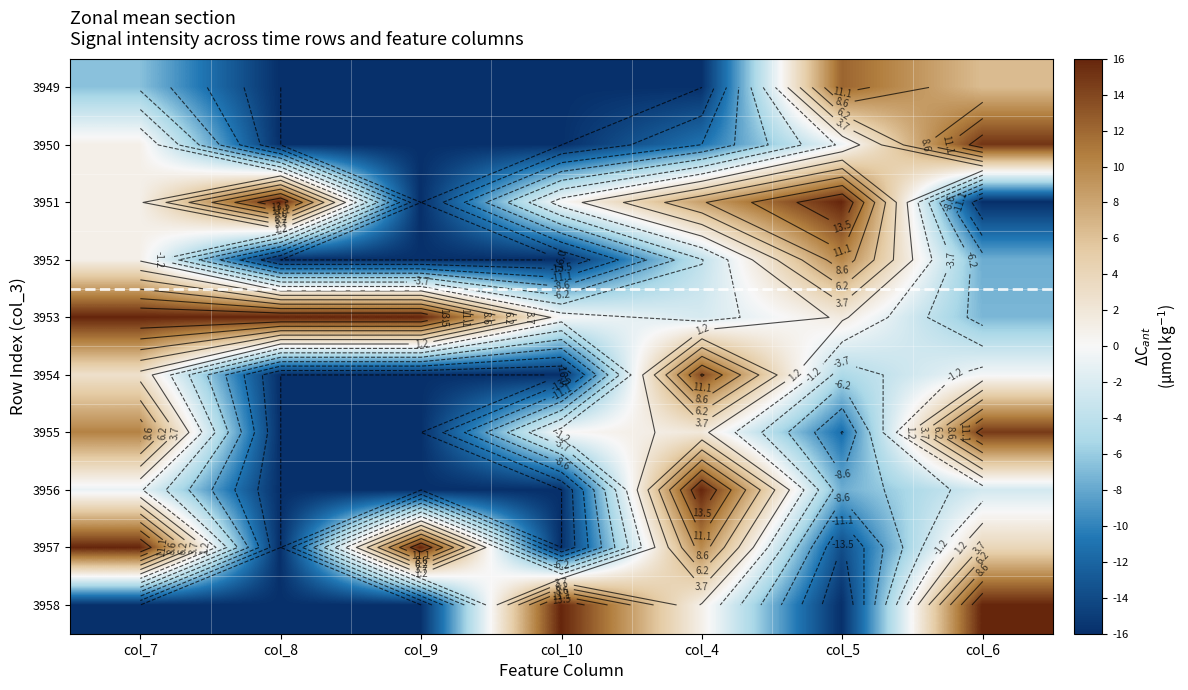

At which label is 3952 closest to -2?

col_4